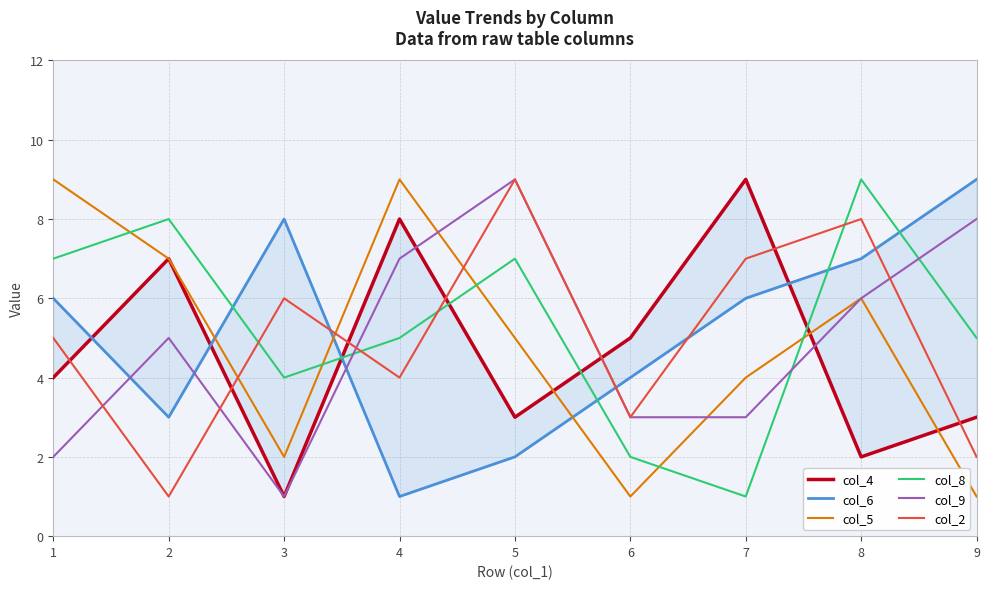

True or false: col_2 and col_5 intersect in this chart.

True